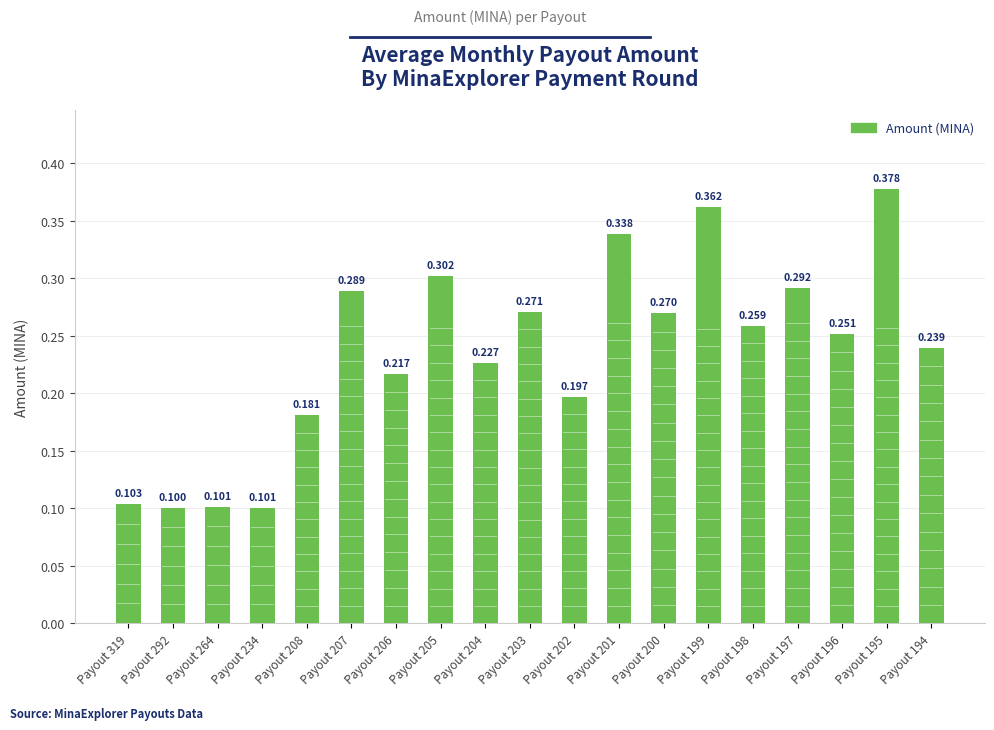

Which label corresponds to the smallest value in the chart?

Payout 292